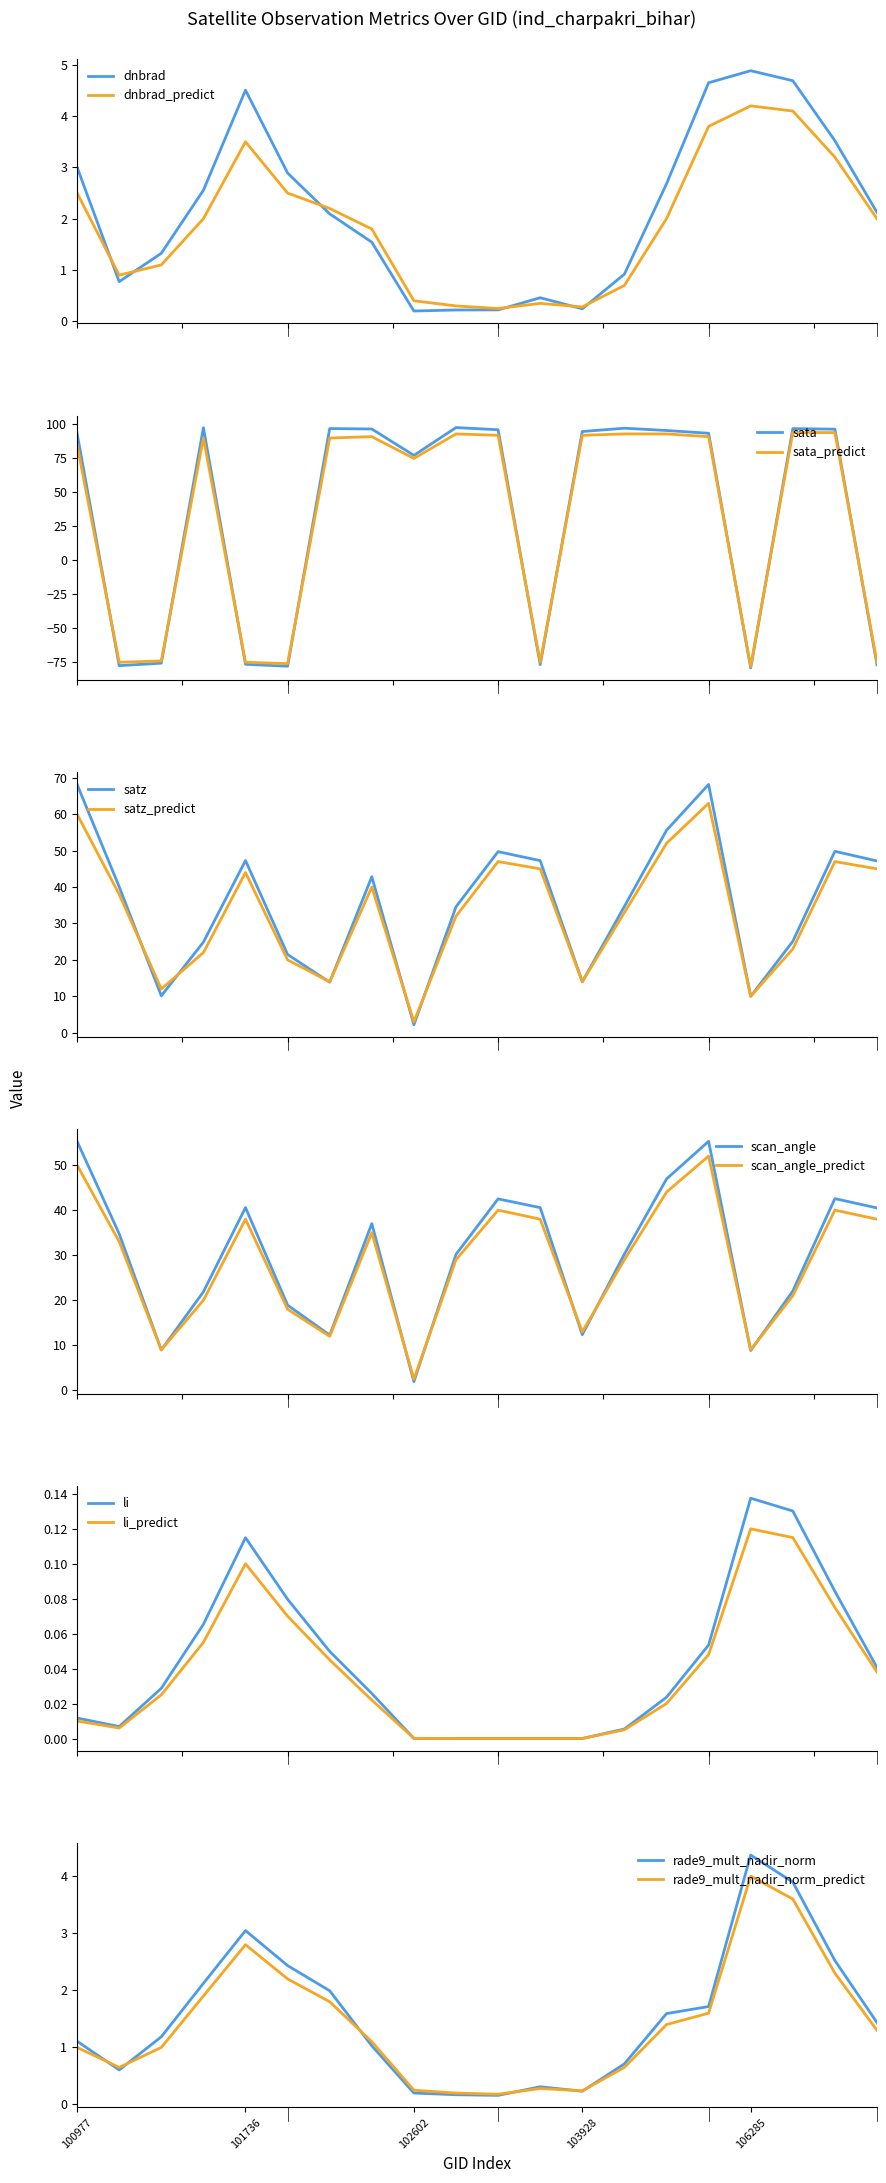

Is the value of rade9_mult_nadir_norm at 102108 greater than the value of sata at 105564?

No